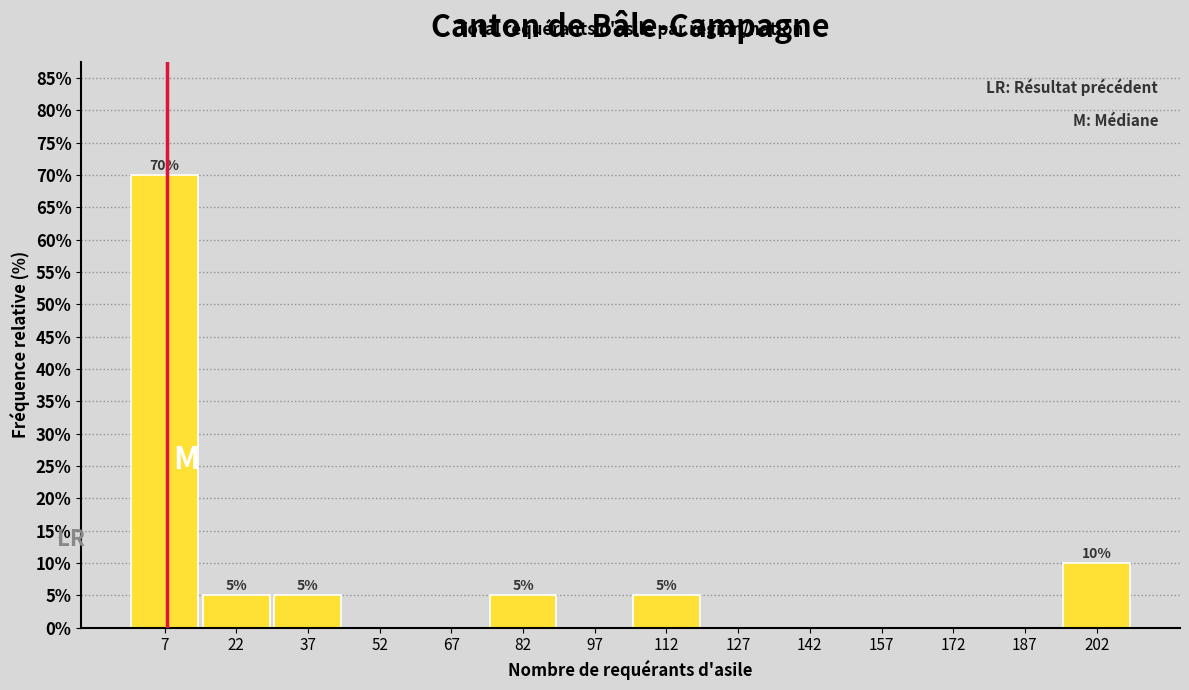

Over which range of the x-axis is the bar tallest?

0 to 15